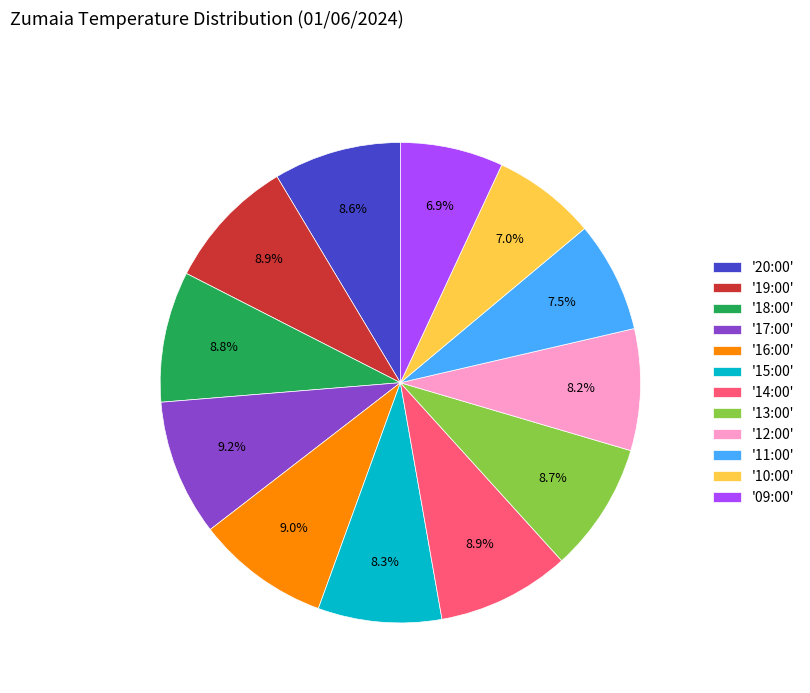

Does any single category account for the majority?

No